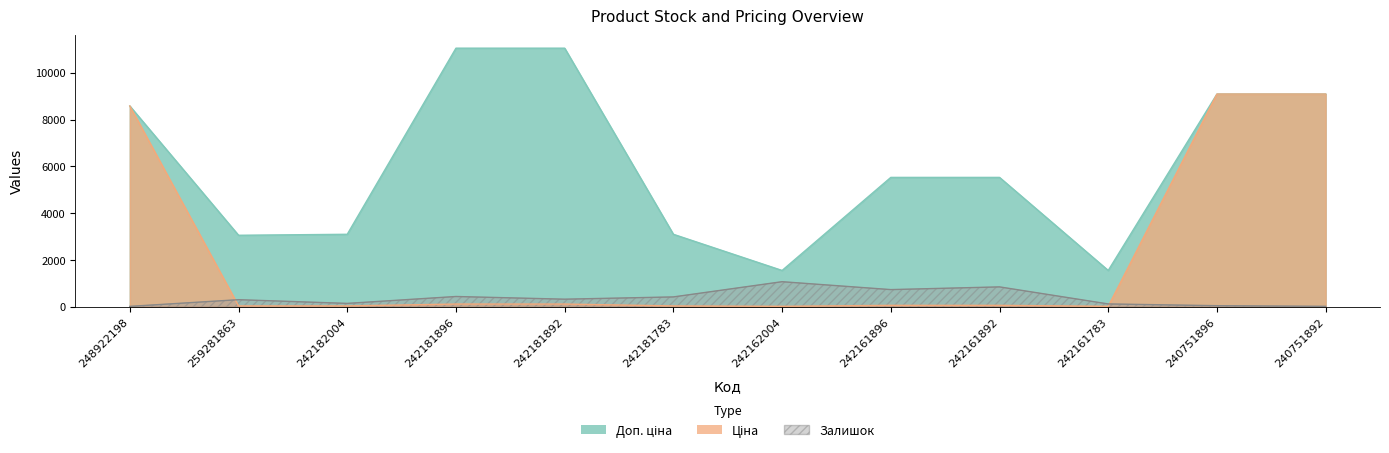

At which category does Доп. ціна reach its first local valley?

259281863